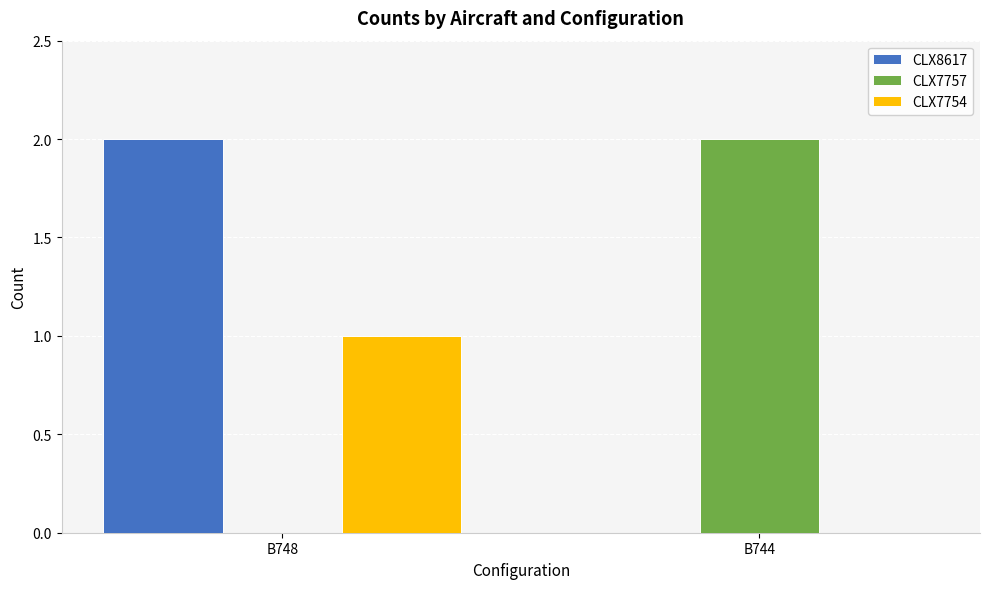

Count the number of data series in this chart.

3